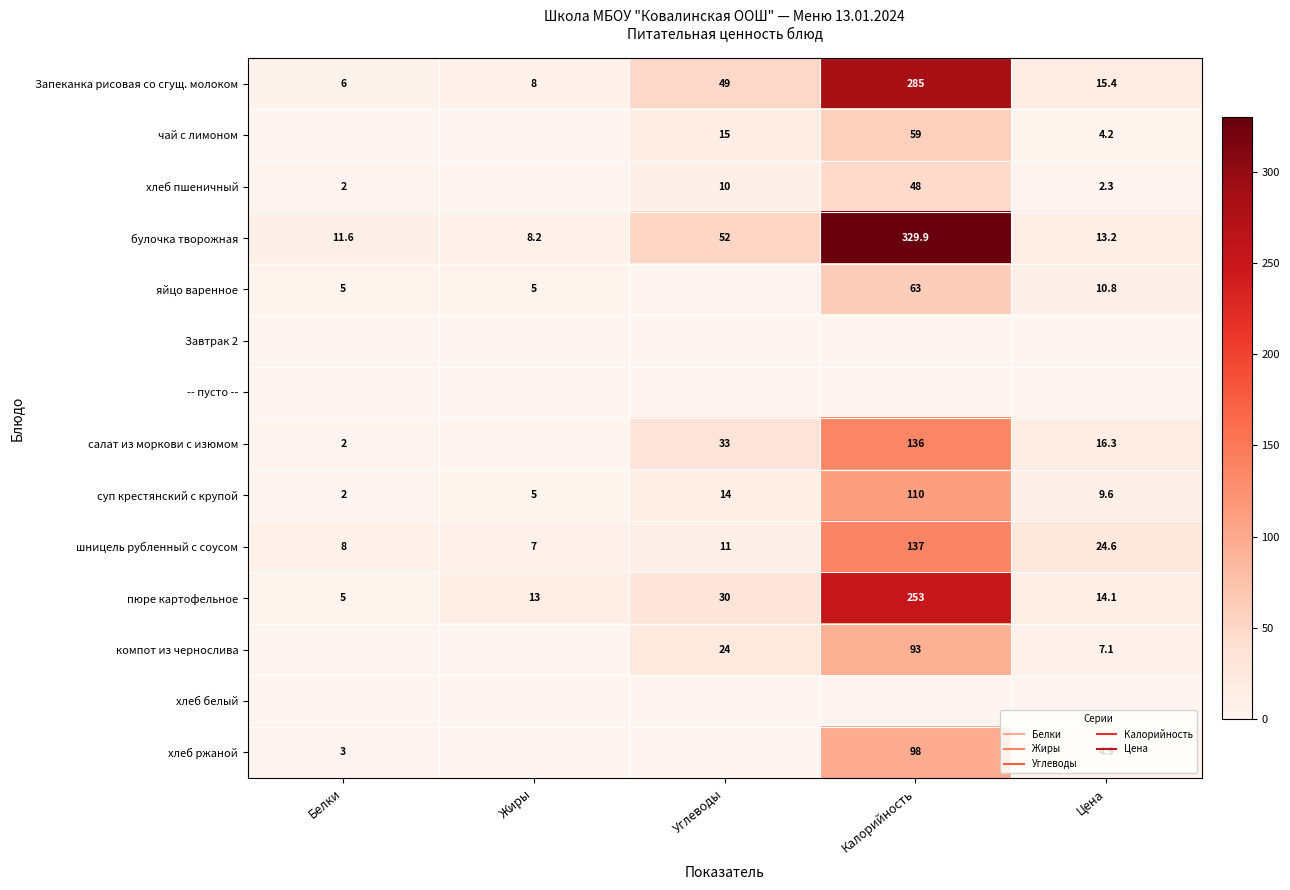

Which has a higher value, Цена or Углеводы?

Углеводы